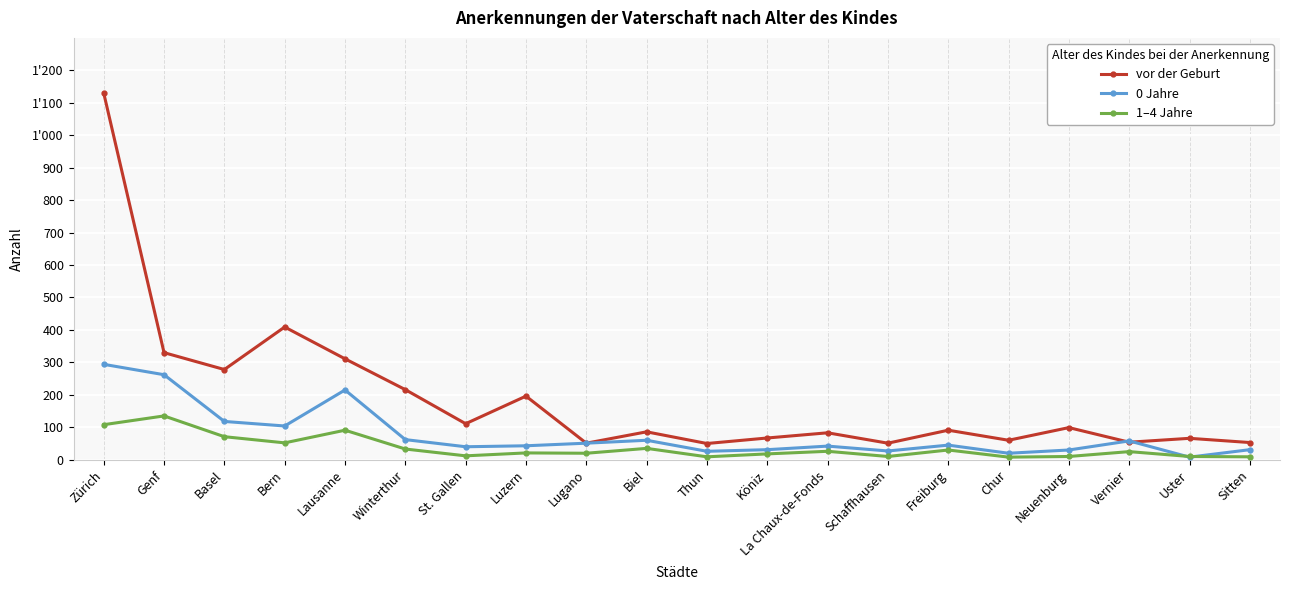

At how many categories does at least one series exceed 485?

1